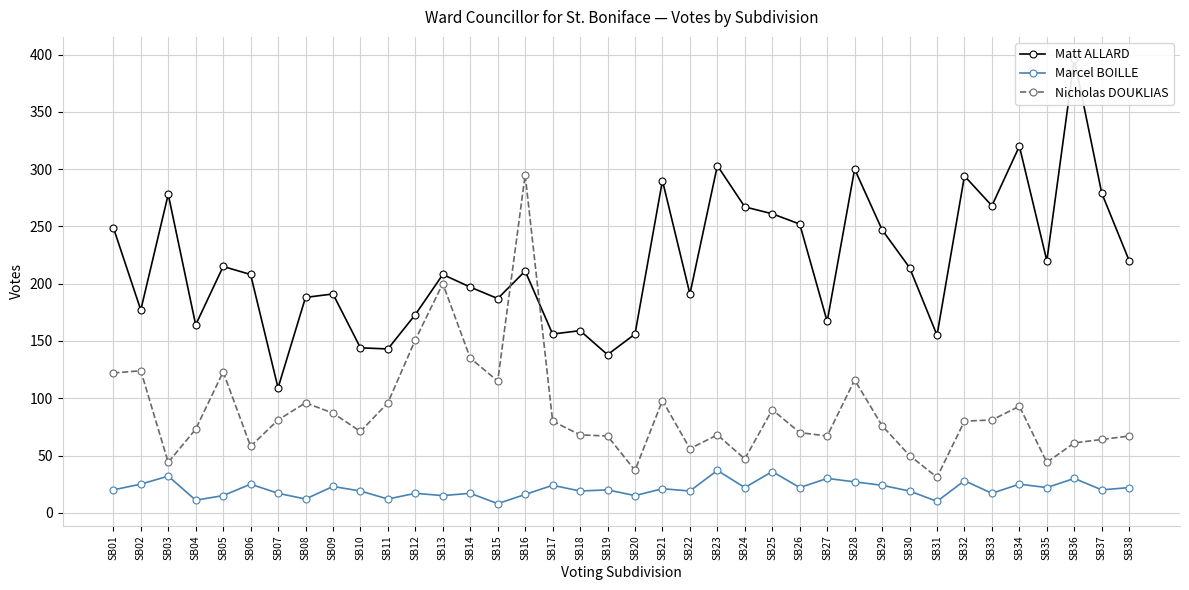

What is the spread (max minus min) of values at SB33?

251